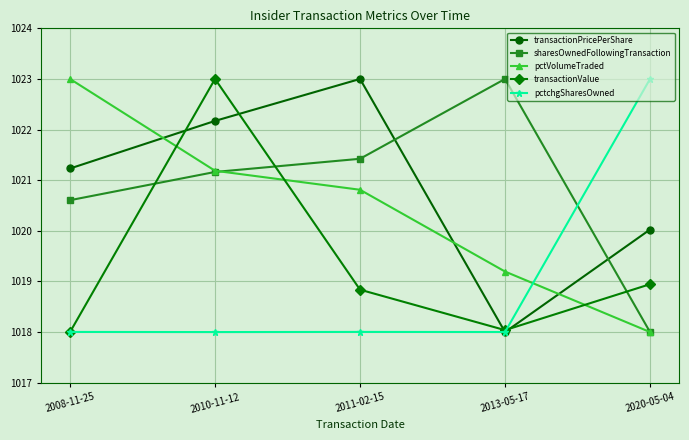

True or false: transactionValue has a value of 1616.6 at 2013-05-17.

False